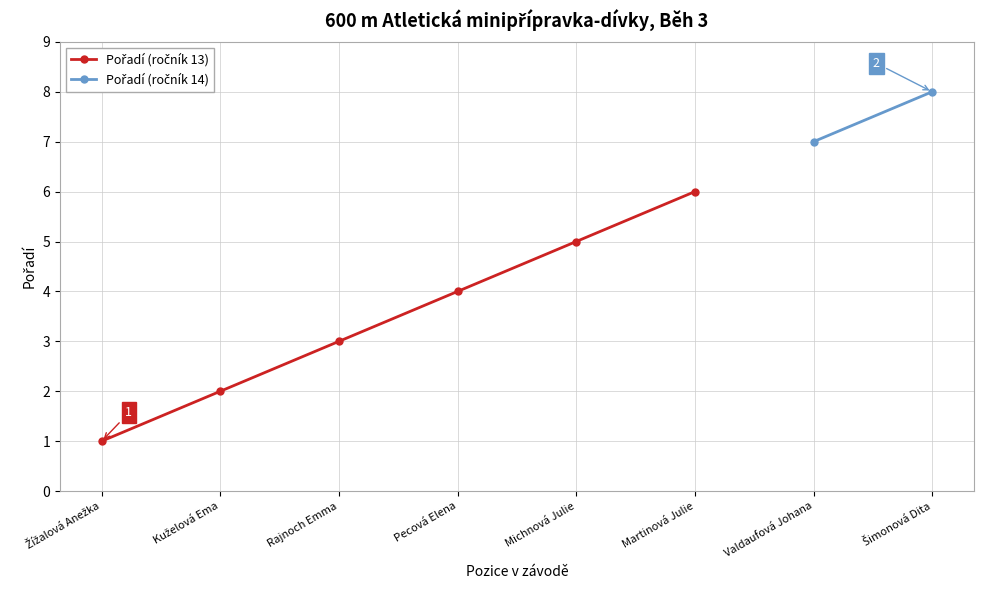

What is the average value?

4